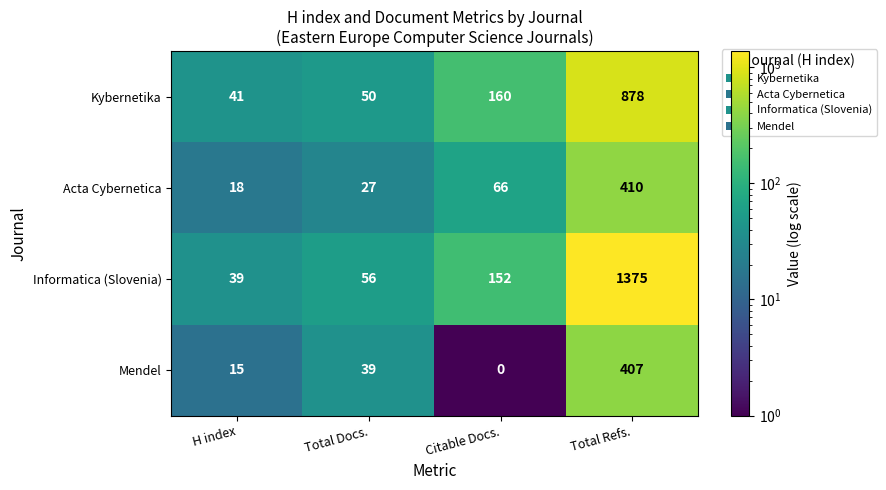

At which category is the sum across all series the highest?

Total Refs.